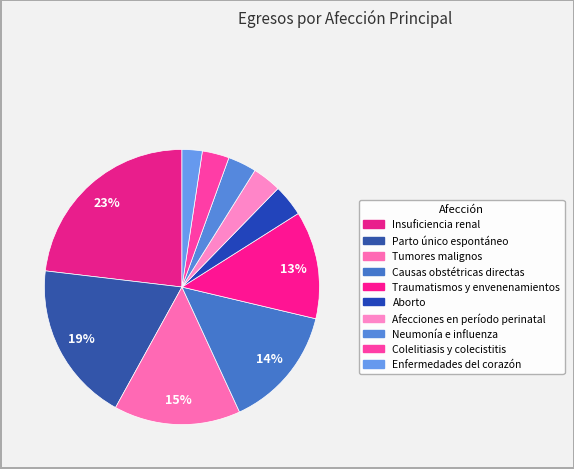

Count the number of slices in the pie.

10